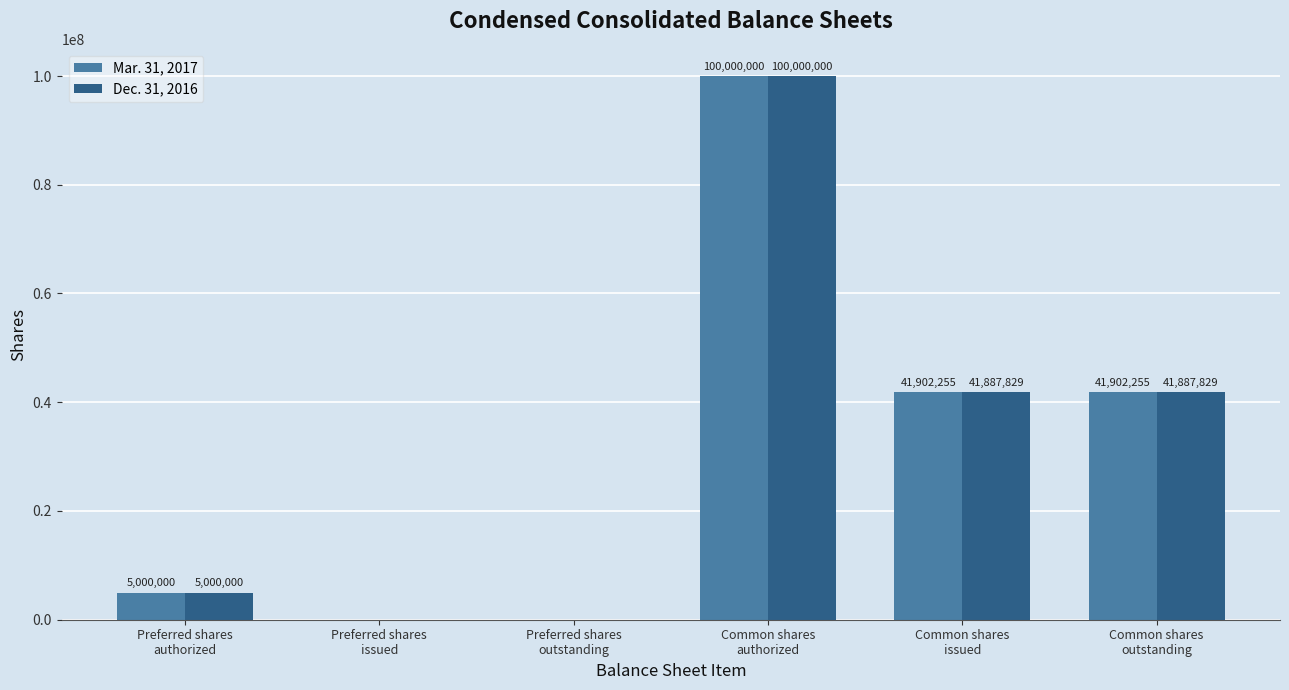

True or false: Dec. 31, 2016 has a value of 5000000 at Preferred shares
authorized.

True